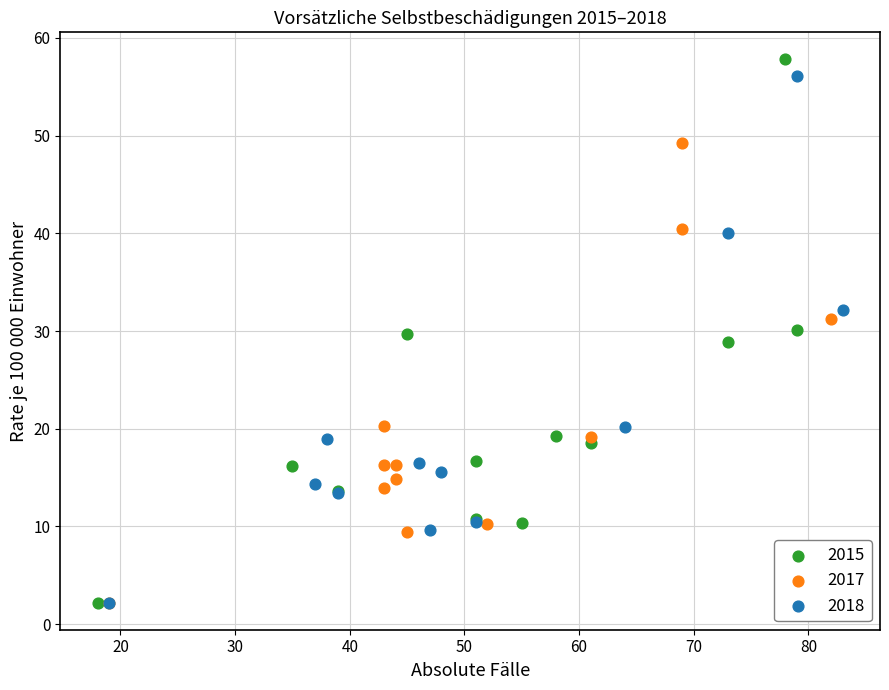

Which series has the largest Y range (max minus min)?

2015